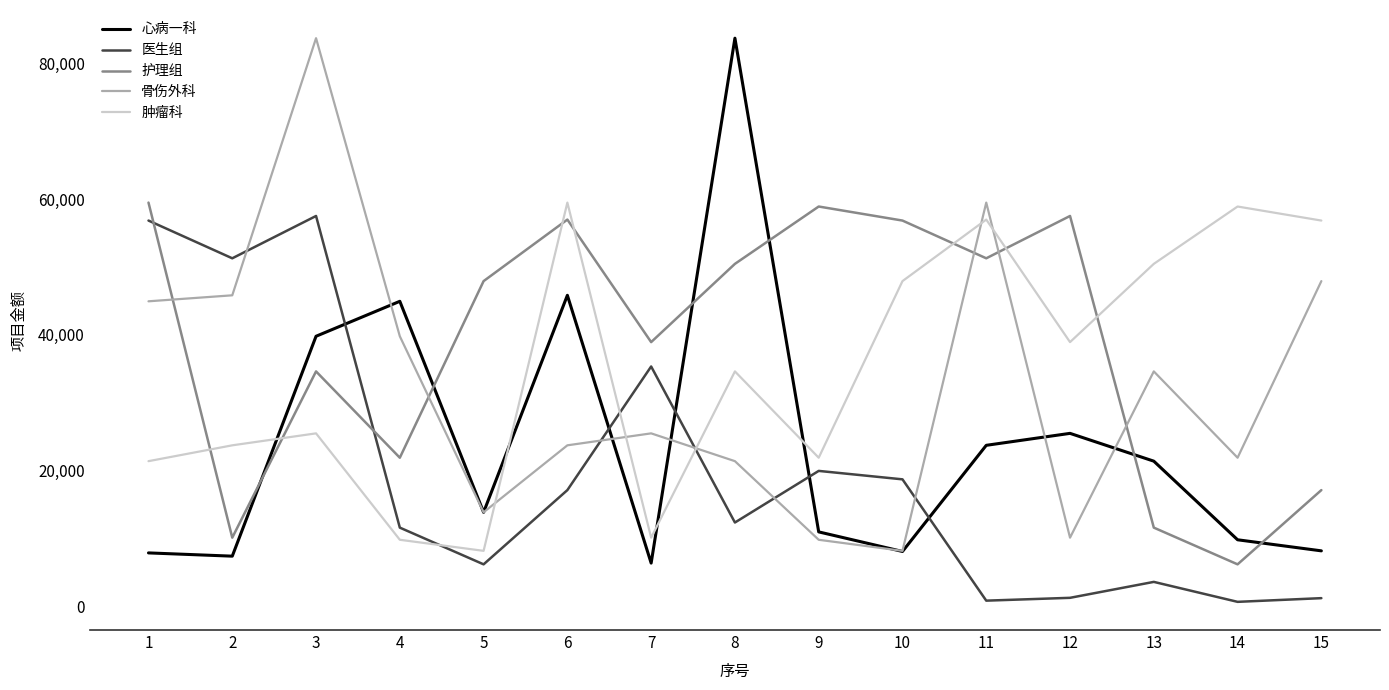

The value of 心病一科 at 13 is 21373.0. True or false?

True